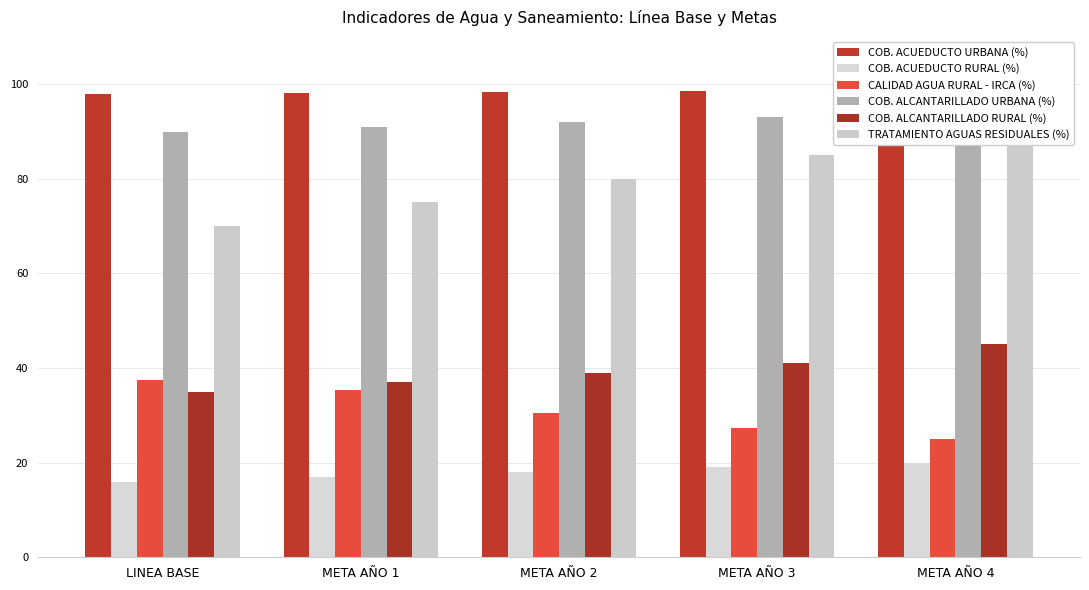

How many data points in COB. ACUEDUCTO RURAL (%) are above 18?

2